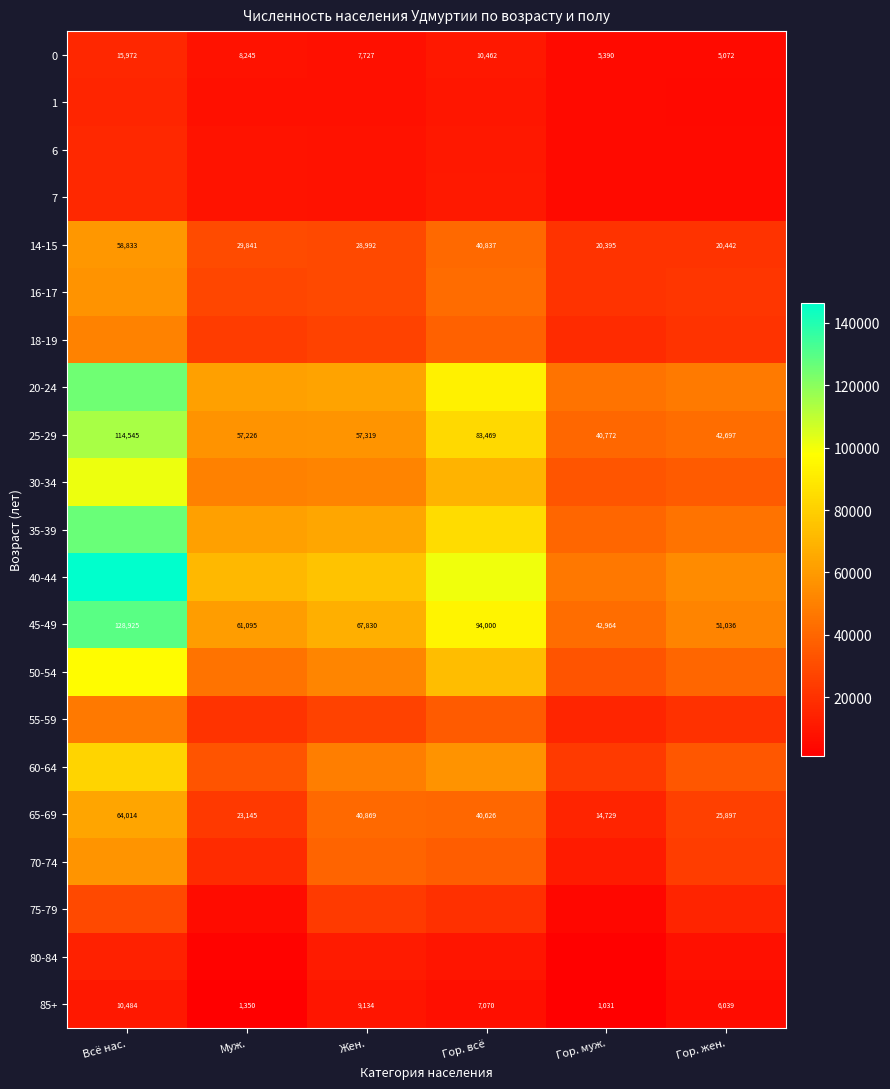

What is the maximum value for 0?

15972